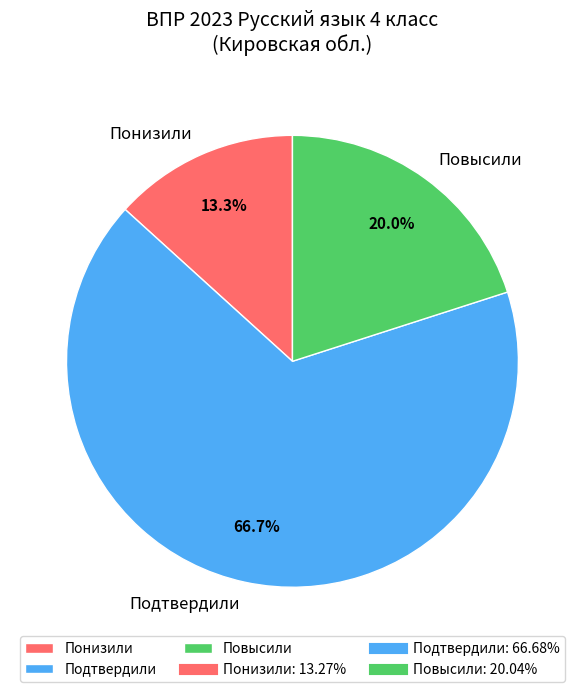

Does any single category account for the majority?

Yes